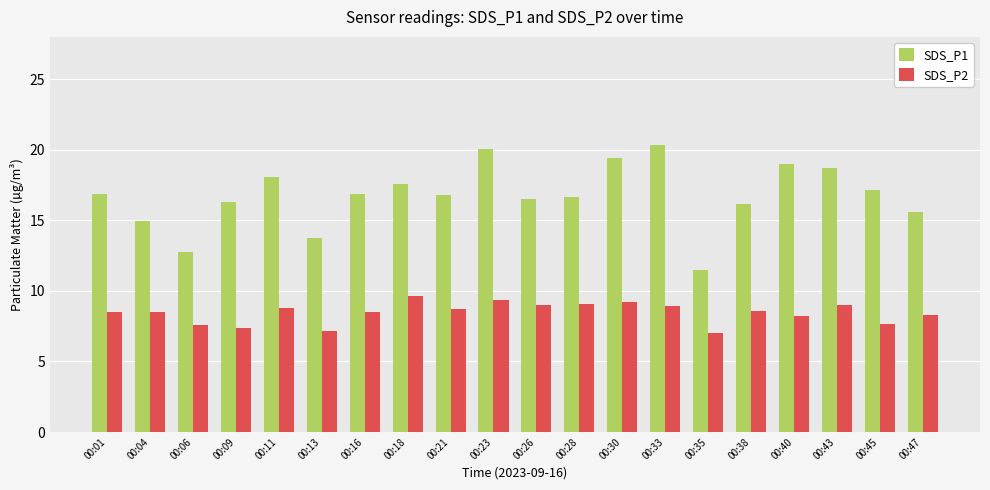

What value does the SDS_P2 series have at 00:26?

9.0